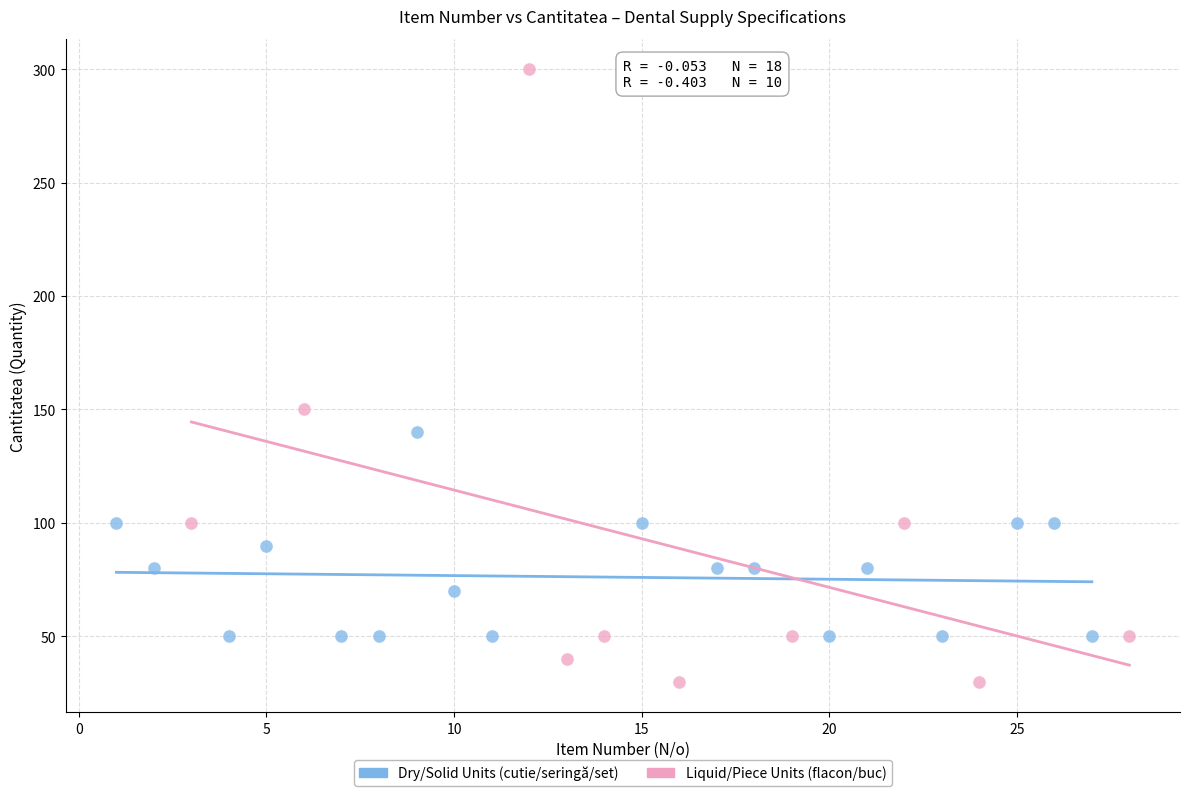

Which series has the largest Y range (max minus min)?

Liquid/Piece Units (flacon/buc)